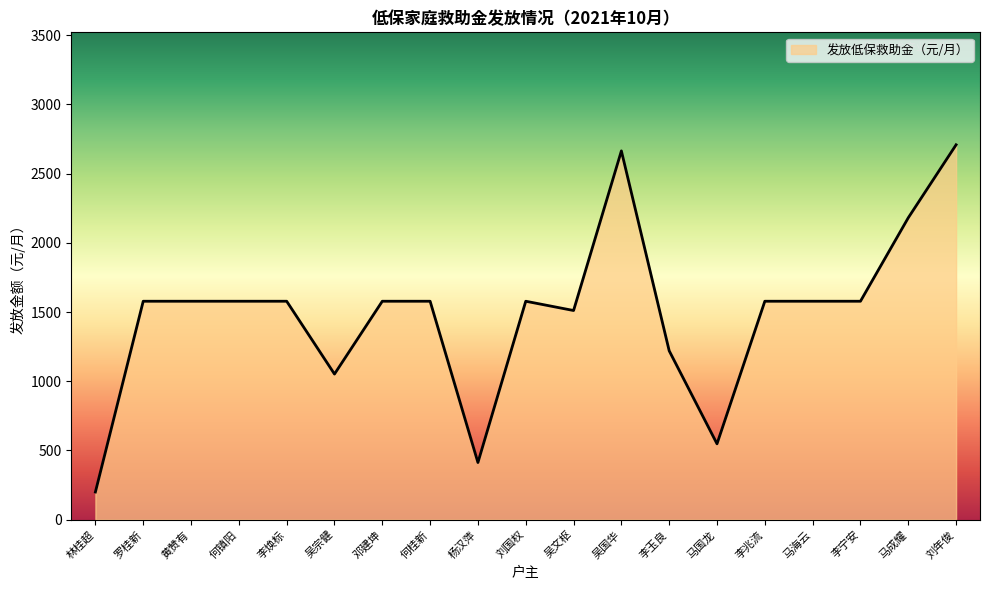

True or false: there are more than 0 points higher than both neighbors.

True